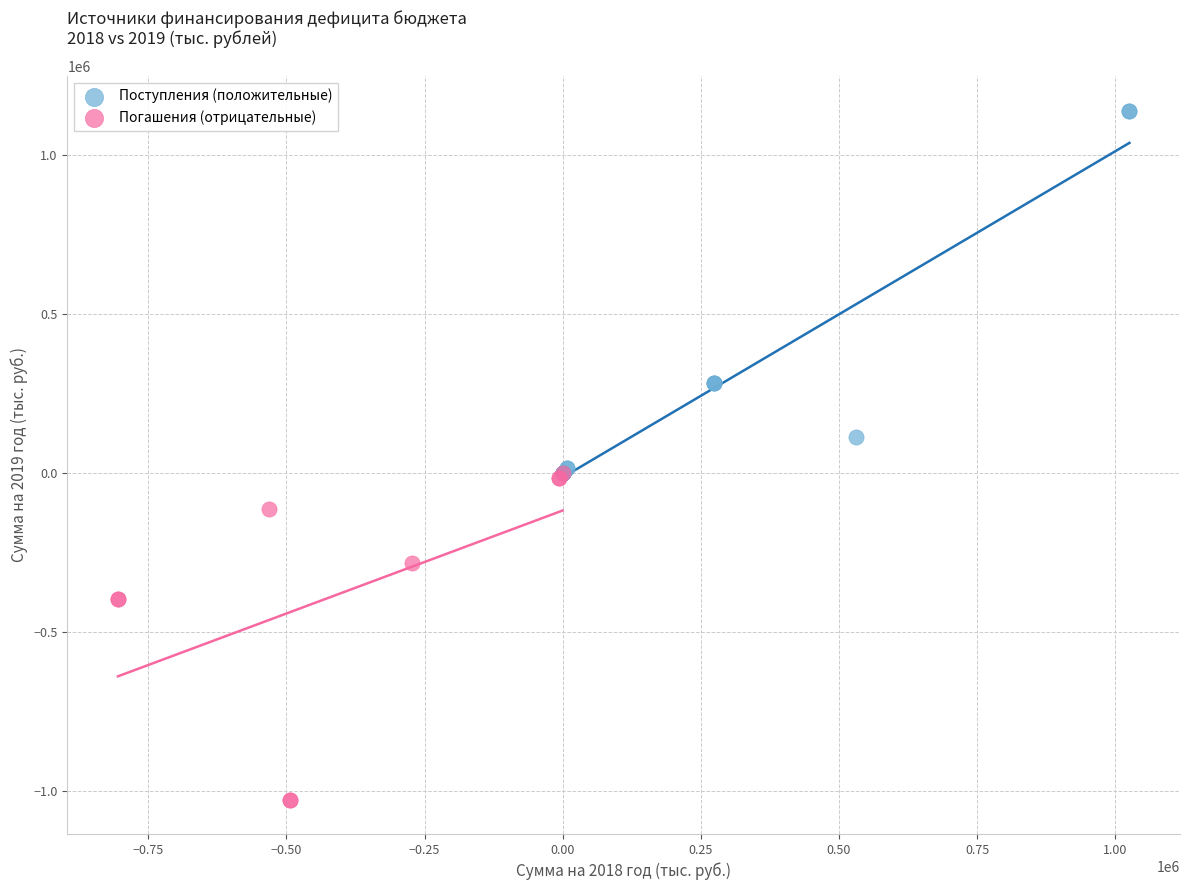

Which series reaches the maximum Y coordinate?

Поступления (положительные)